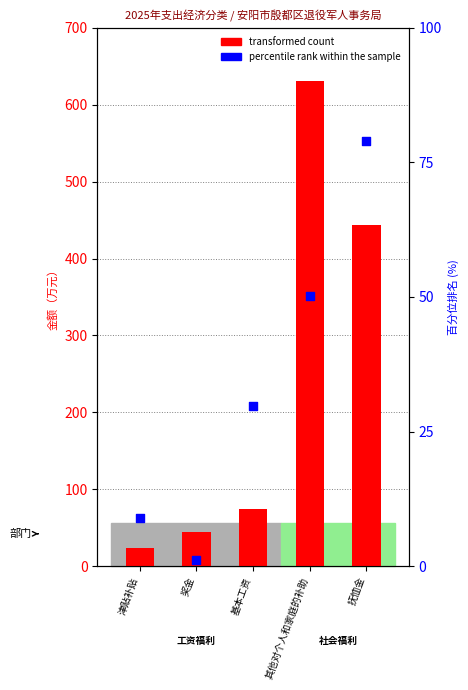

Which series reaches the maximum Y coordinate?

transformed count